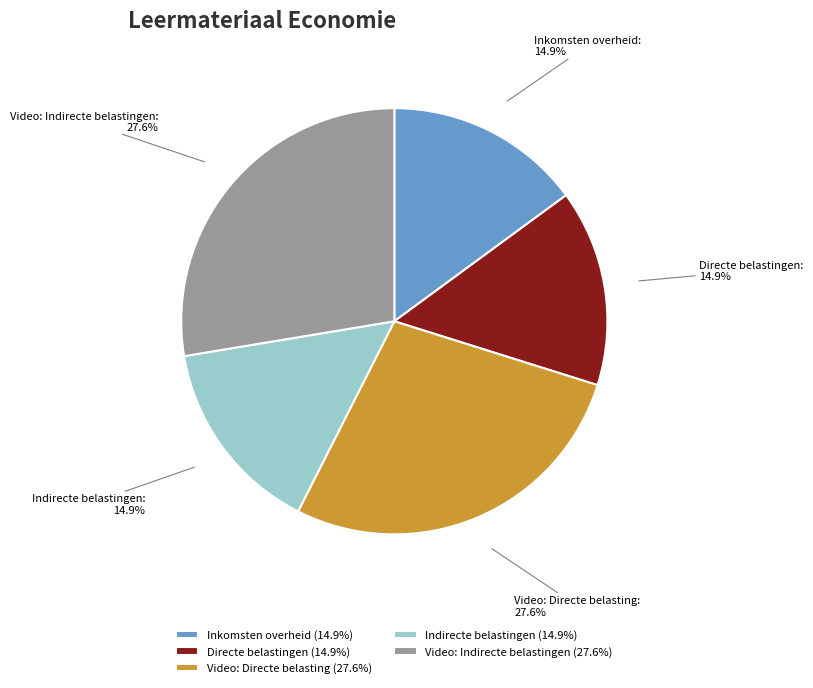

Is Indirecte belastingen the majority of the pie?

No